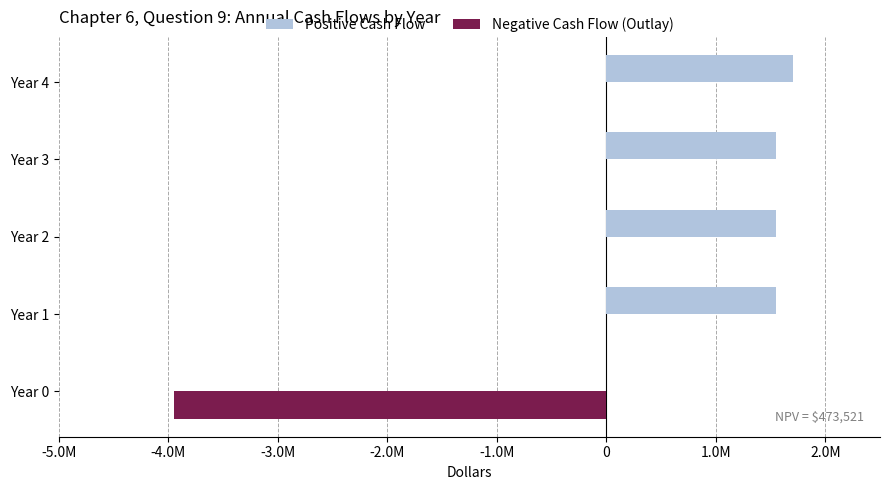

What is the difference between the maximum and minimum values in the Positive Cash Flow series?

1701250